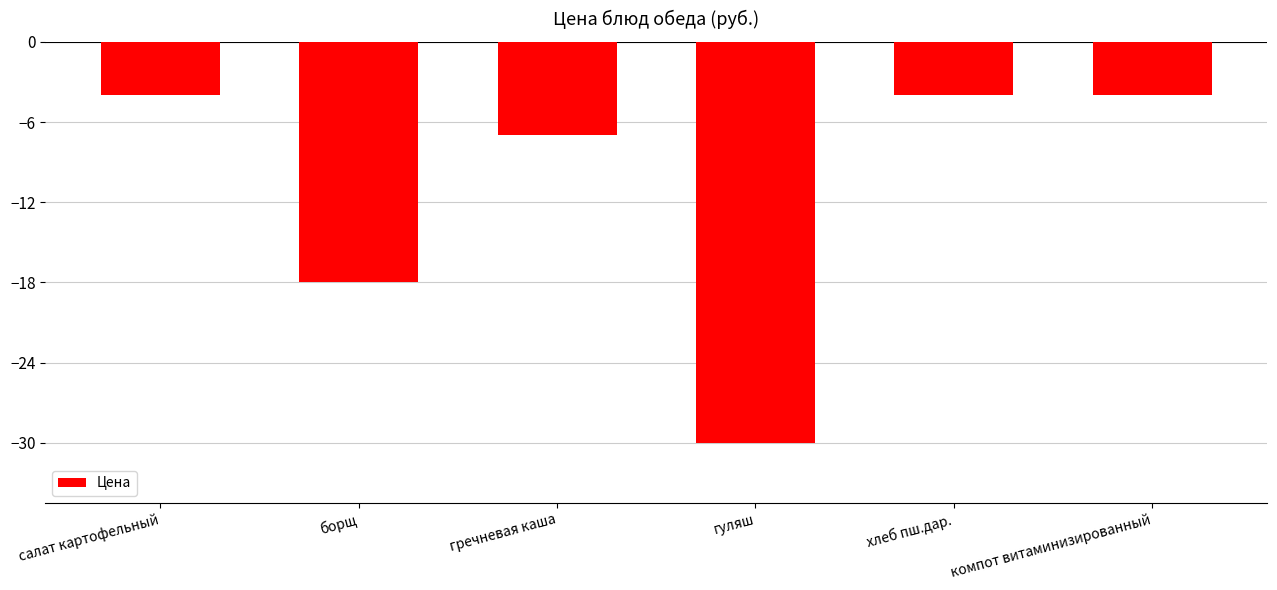

What is the smallest value displayed?

-30